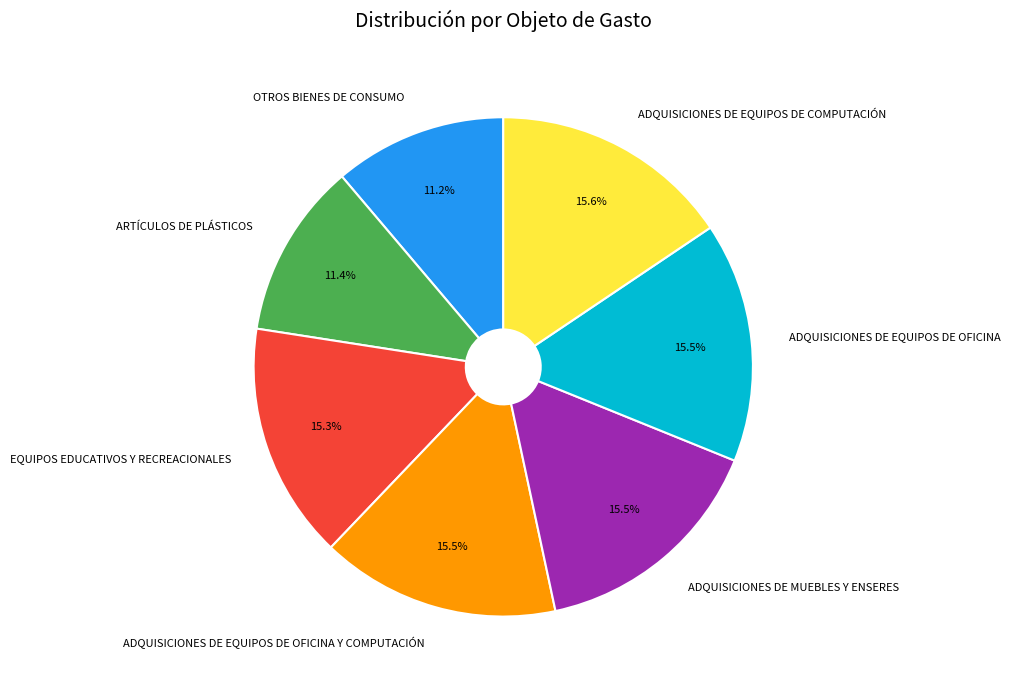

Does EQUIPOS EDUCATIVOS Y RECREACIONALES represent more than half of the total?

No